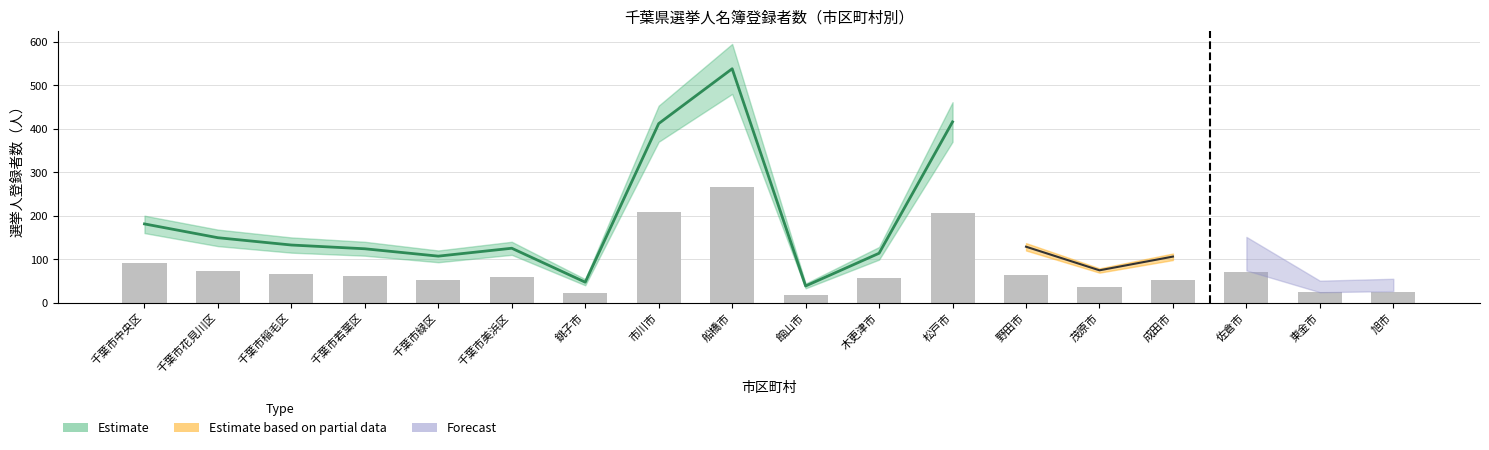

Between 千葉市緑区 and 成田市, which is larger?

成田市